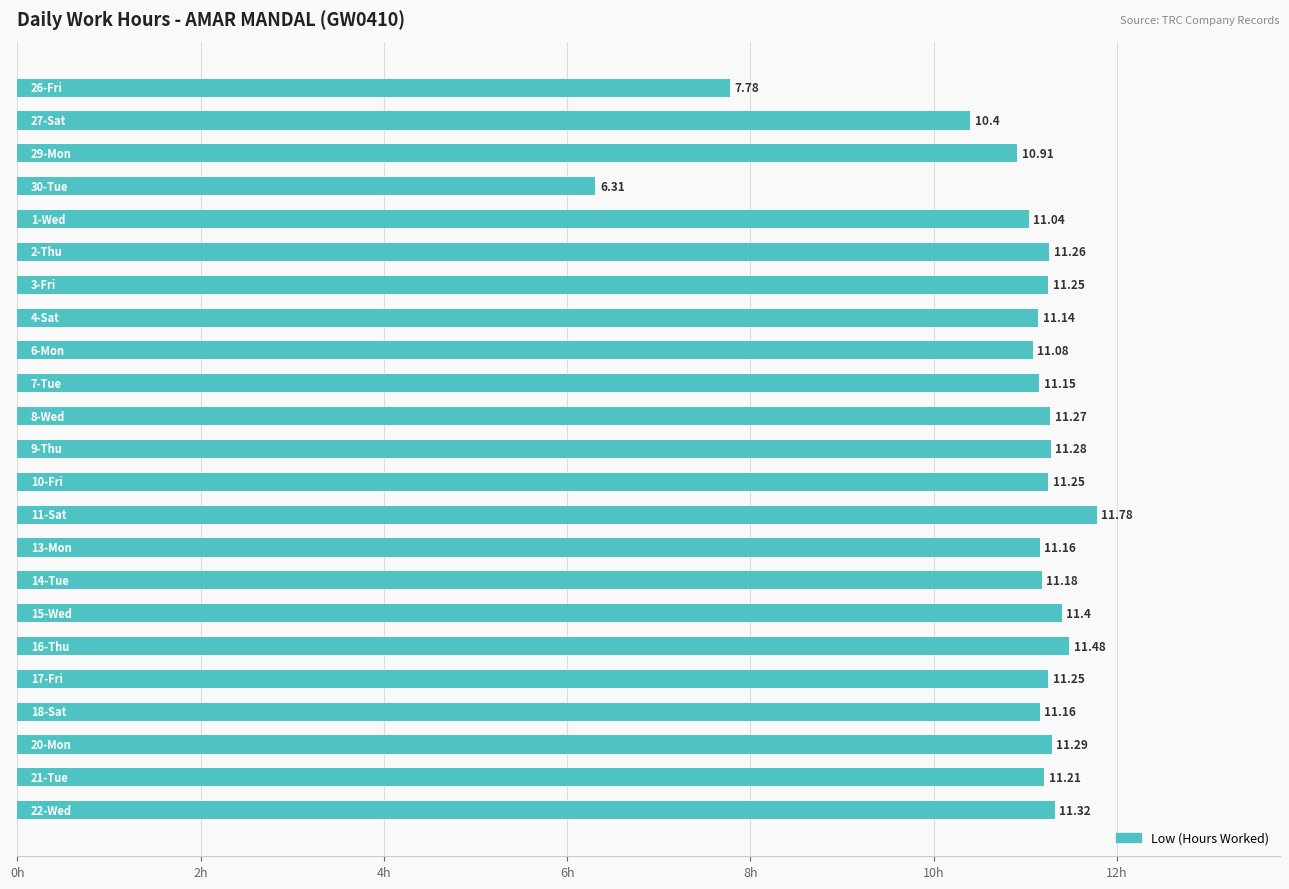

What is the average value?

10.8